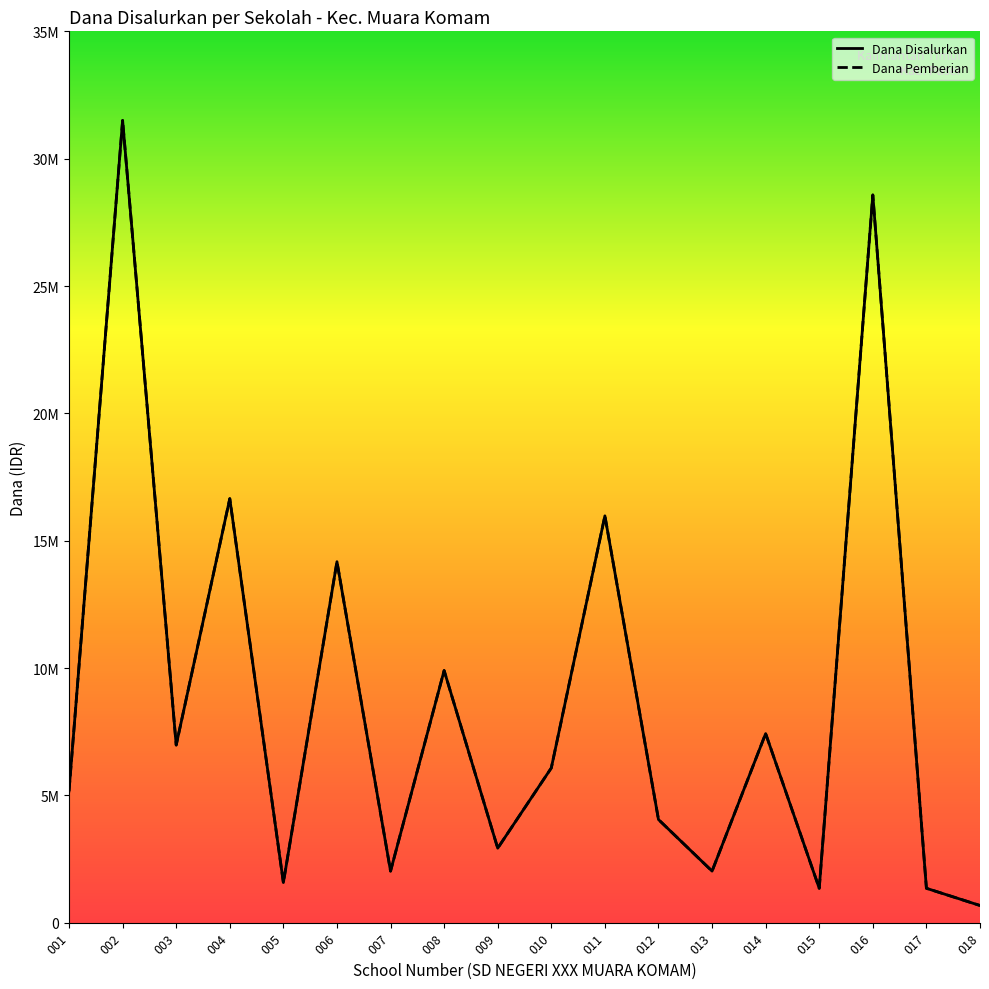

Reading left to right, what are all the values shown in this chart?

Dana Disalurkan: 001=5175000	002=31500000	003=6975000	004=16650000	005=1575000	006=14175000	007=2025000	008=9900000	009=2925000	010=6075000	011=15975000	012=4050000	013=2025000	014=7425000	015=1350000	016=28575000	017=1350000	018=675000
Dana Pemberian: 001=5175000	002=31500000	003=6975000	004=16650000	005=1575000	006=14175000	007=2025000	008=9900000	009=2925000	010=6075000	011=15975000	012=4050000	013=2025000	014=7425000	015=1350000	016=28575000	017=1350000	018=675000